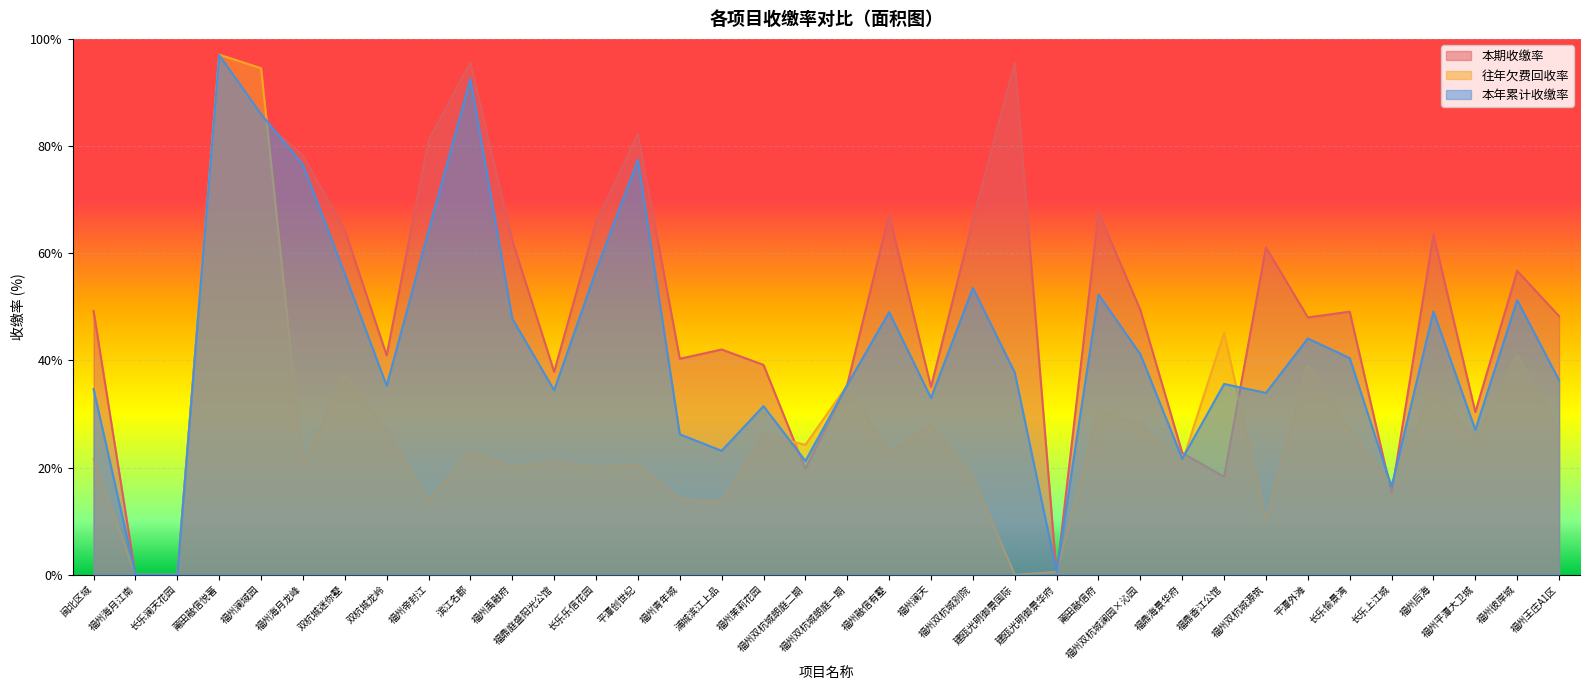

What are all the series names shown in the legend?

本期收缴率, 往年欠费回收率, 本年累计收缴率